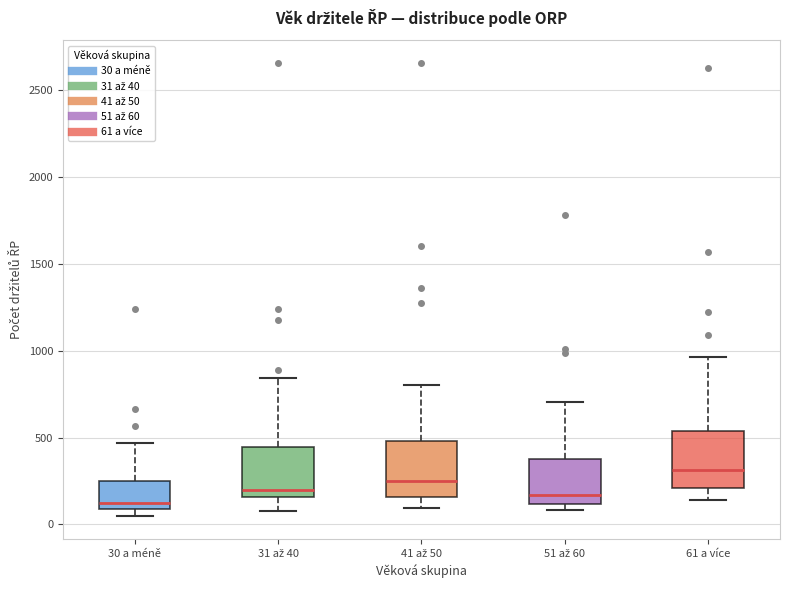

Where does the median line of the box for 31 až 40 sit on the y-axis? The values are not printed on the chart, so give them approximately, as read against the axis.

200